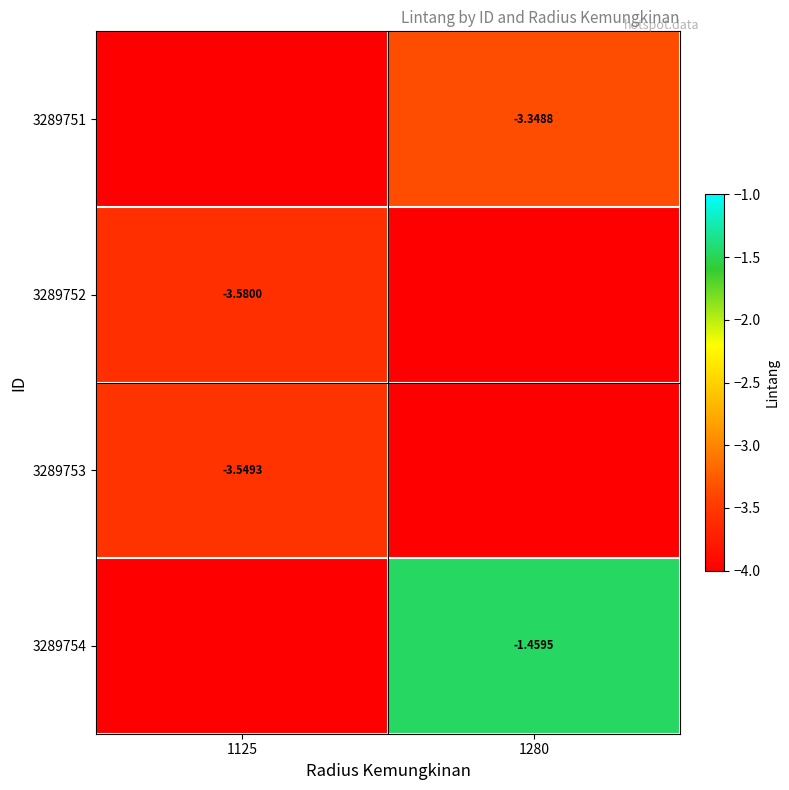

Is the value of 3289751 at 1280 greater than the value of 3289752 at 1125?

Yes